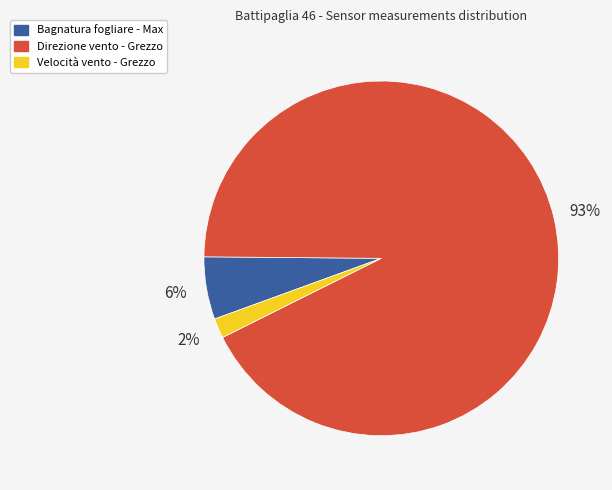

Is there any slice that represents more than half of the pie?

Yes